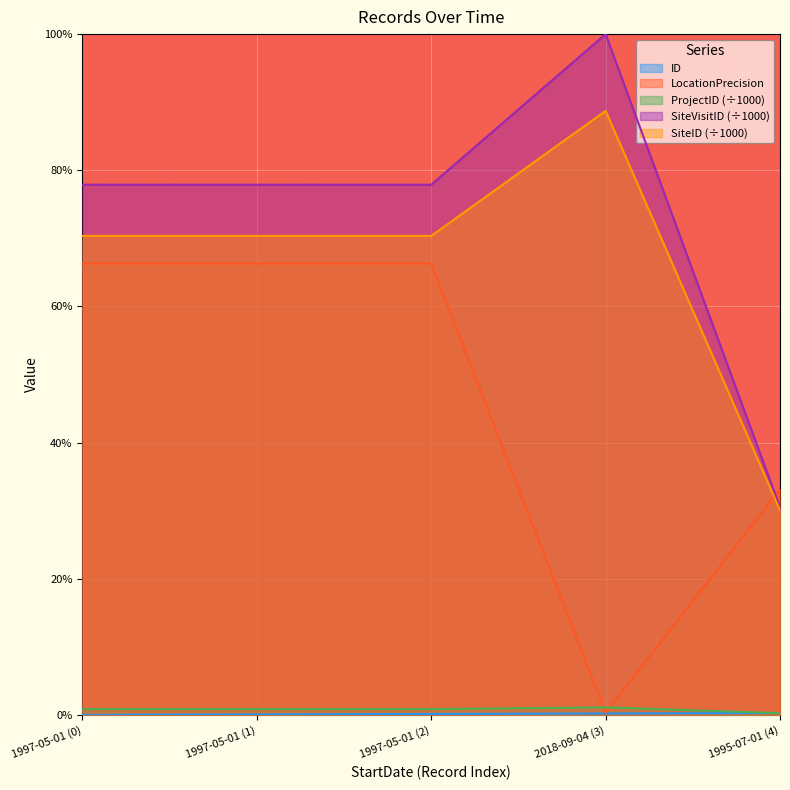

What are all the series names shown in the legend?

ID, SiteVisitID, SiteID, ProjectID, LocationPrecision